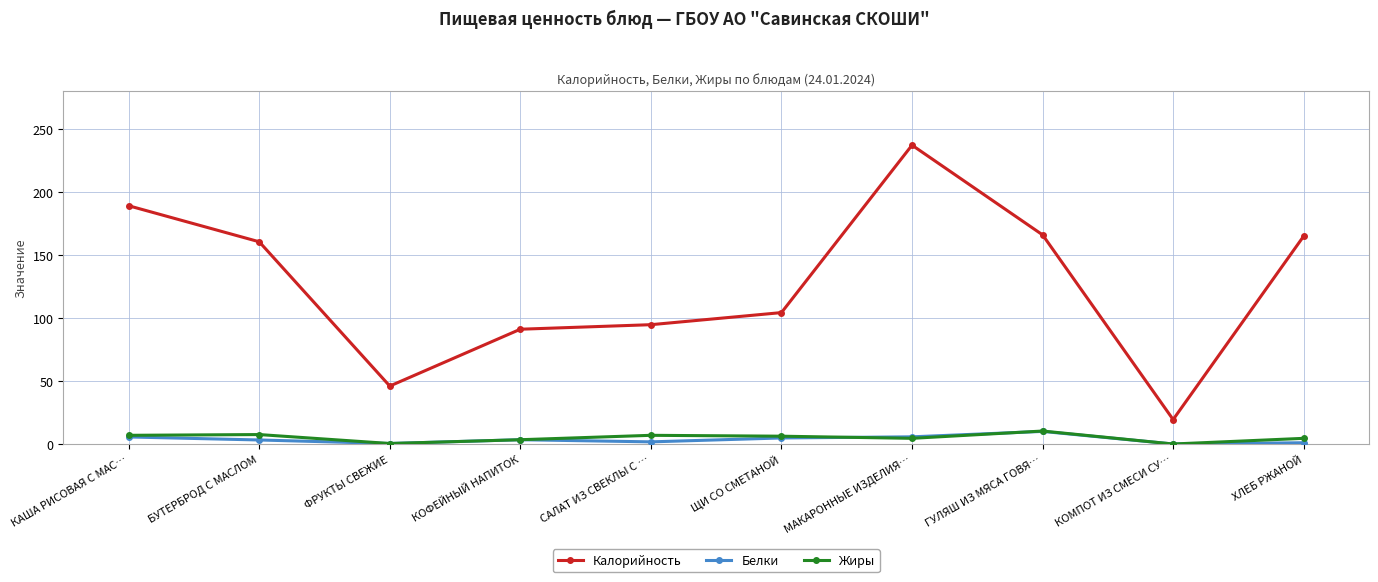

At which category does Калорийность reach its first local valley?

ФРУКТЫ СВЕЖИЕ